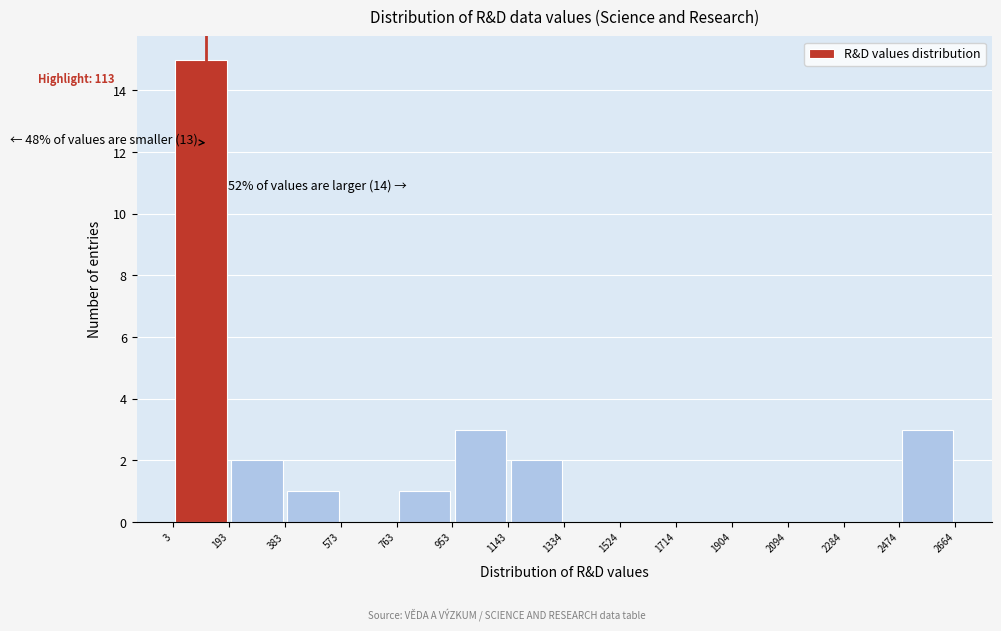

Over which range of the x-axis is the bar tallest?

3 to 193